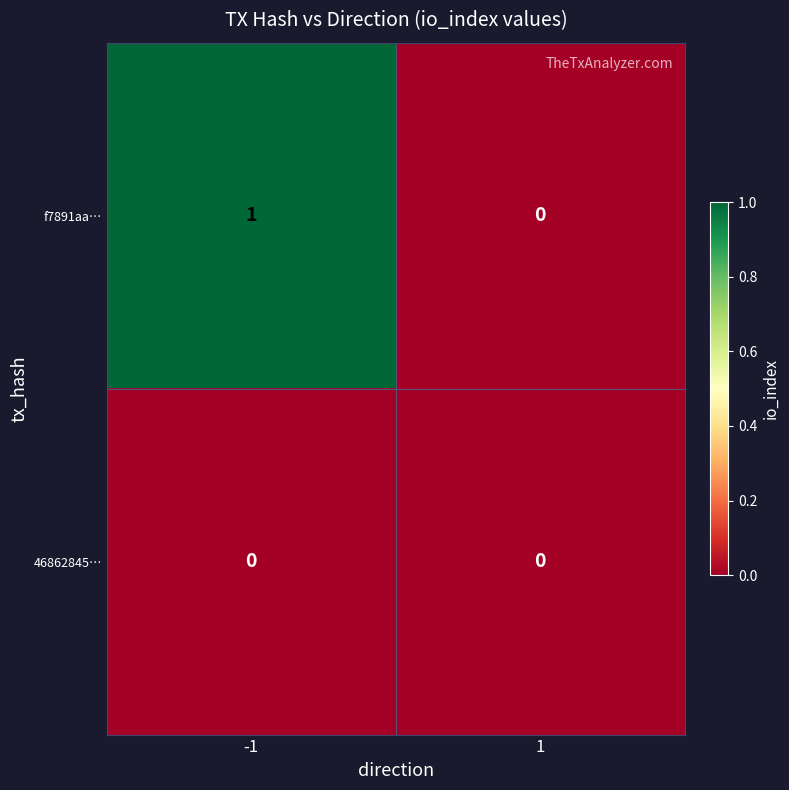

Which series has the largest range (max minus min)?

f7891aa…